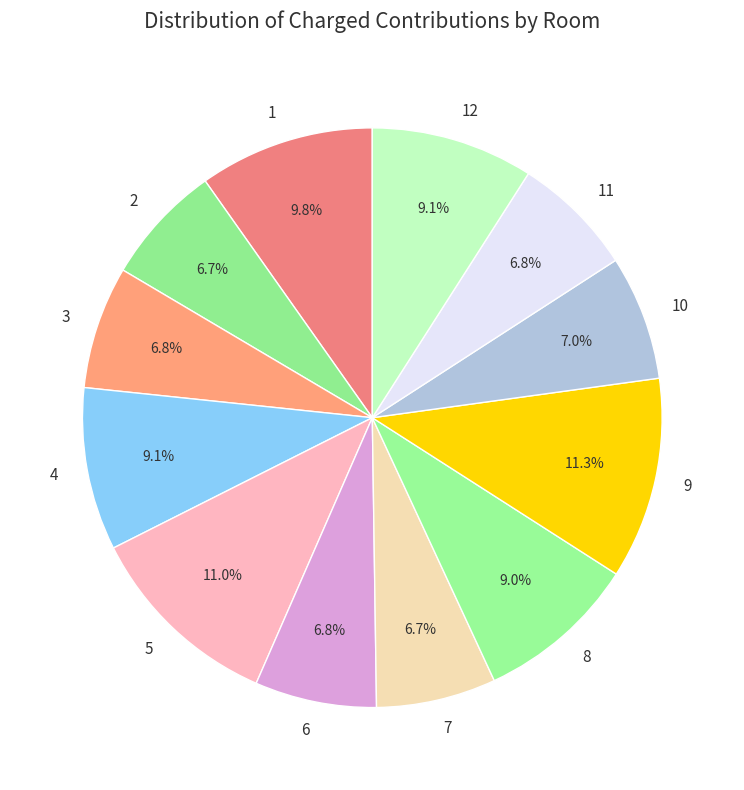

Is there a majority slice in this chart?

No